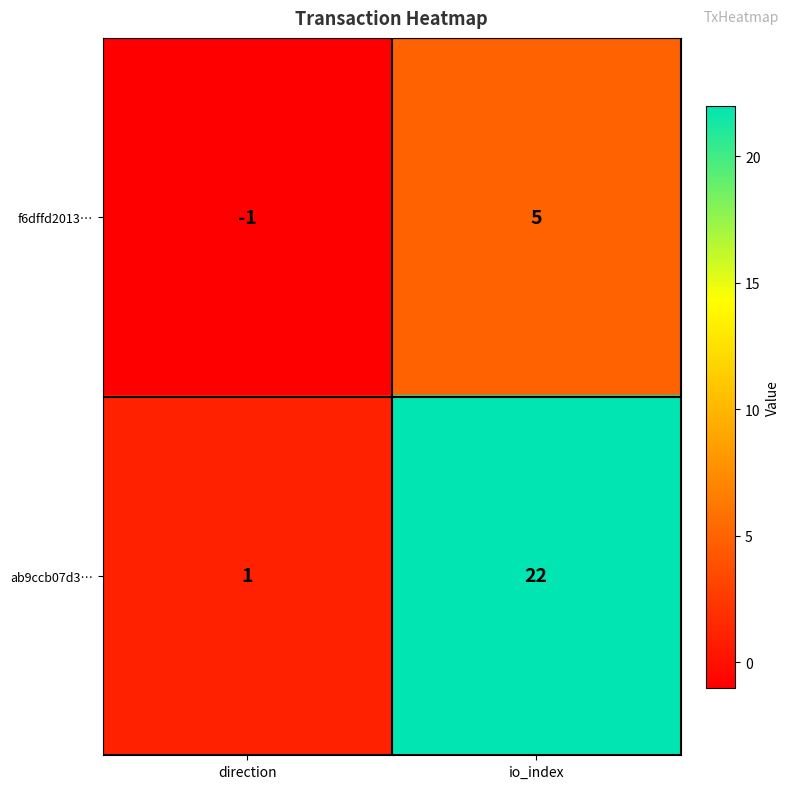

At how many categories does at least one series exceed 7?

1